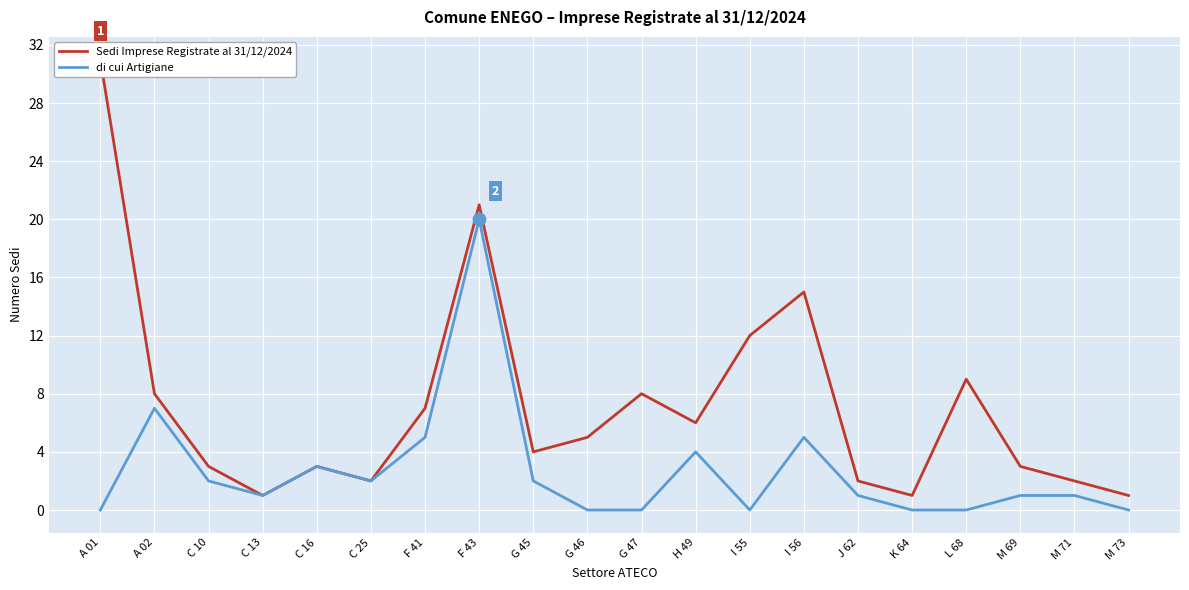

What is the spread (max minus min) of values at M 69?

2